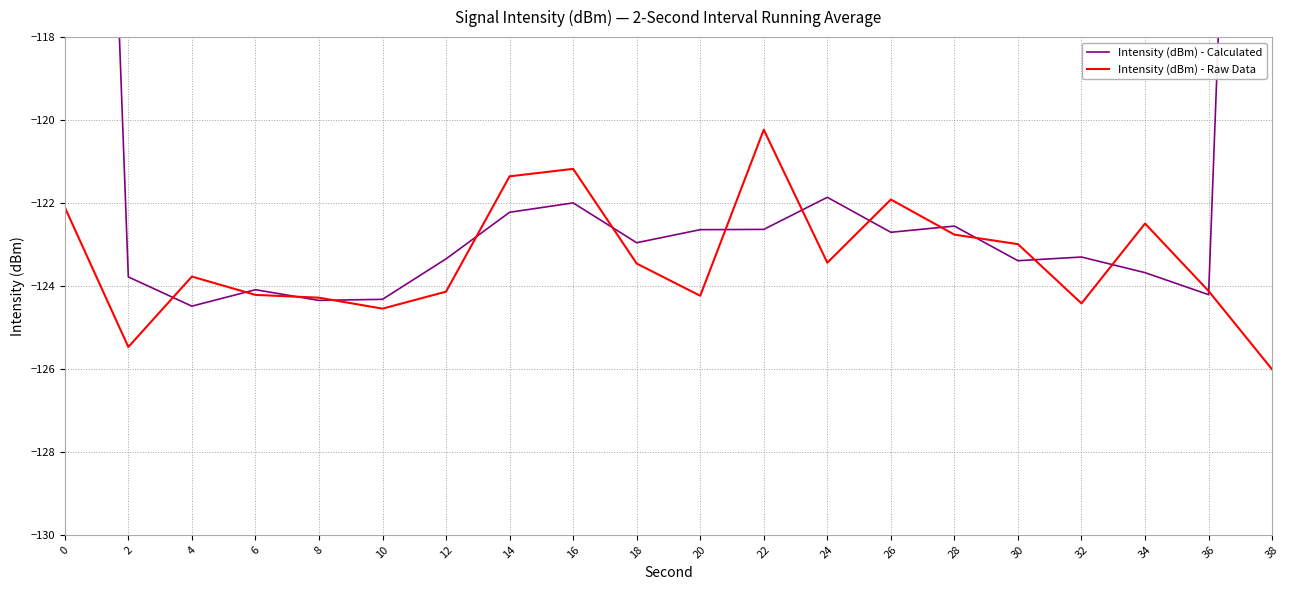

Does the chart have visible grid lines?

Yes